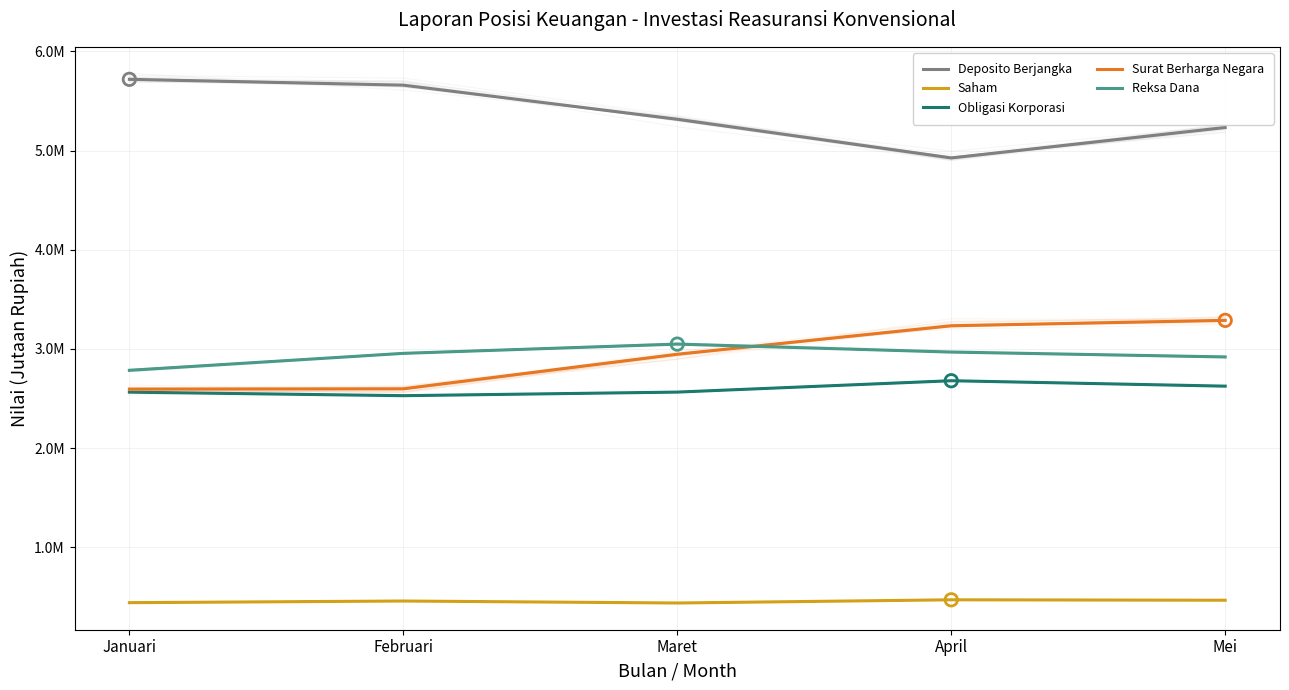

At how many categories does at least one series exceed 2974000?

5